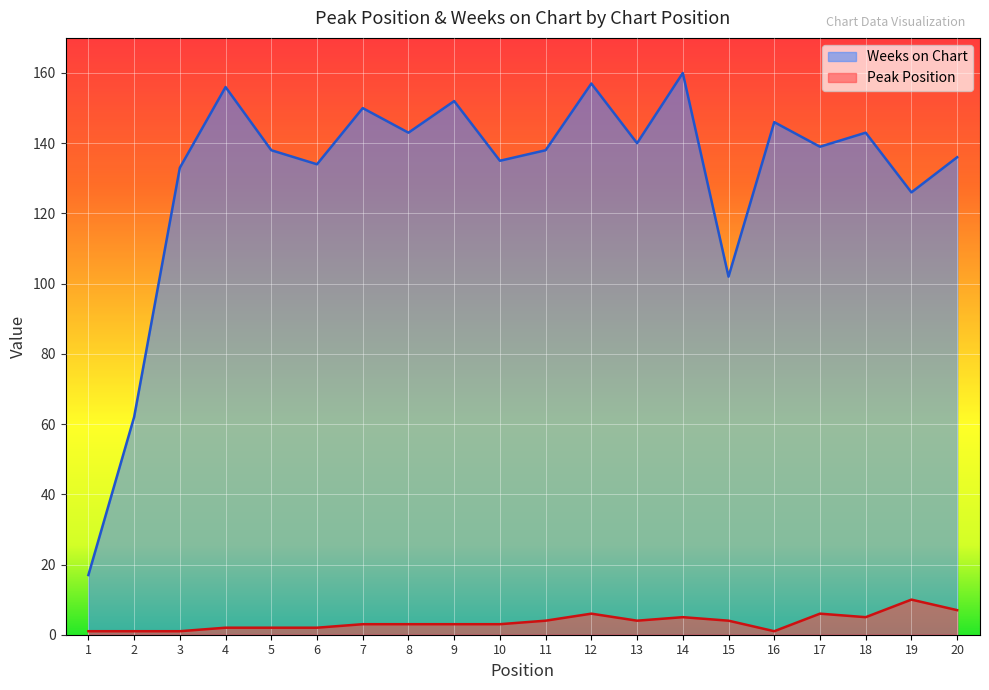

What is the difference between the highest and lowest values at 18?

138